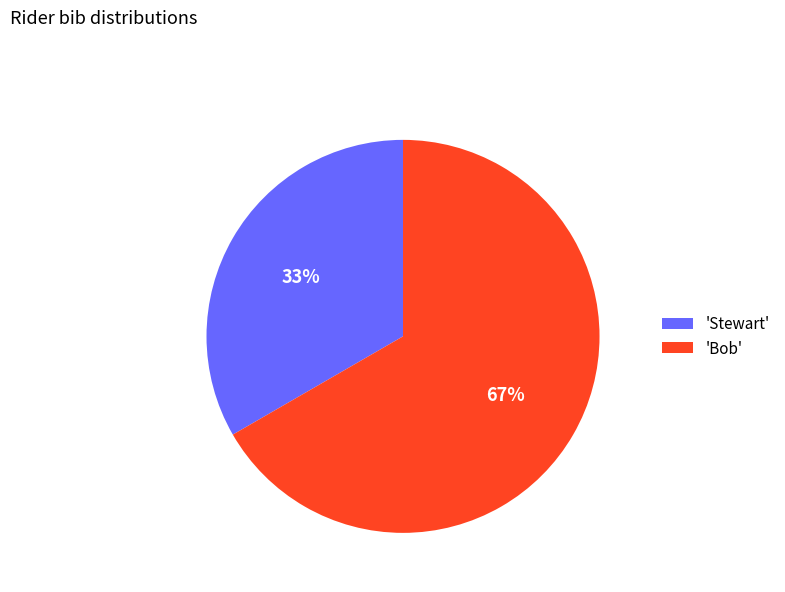

To the nearest percent, what is the combined percentage of 'Stewart' and 'Bob'?

100%